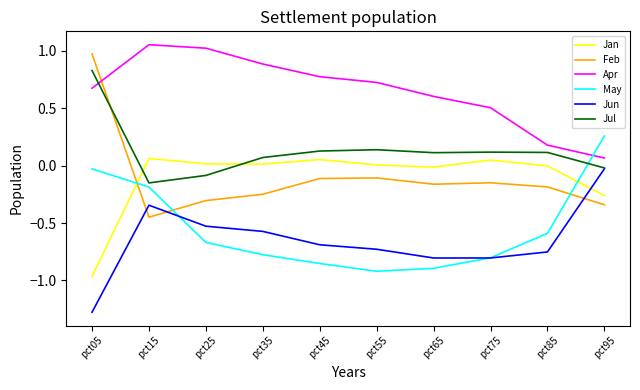

True or false: May has more than 0 points higher than both neighbors.

False